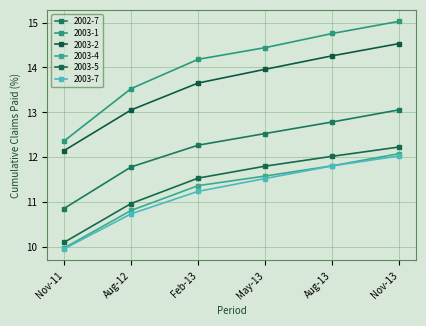

Reading right to left, what are all the values shown in this chart?

2002-7: Nov-13=13.1	Aug-13=12.8	May-13=12.5	Feb-13=12.3	Aug-12=11.8	Nov-11=10.9
2003-1: Nov-13=15.0	Aug-13=14.8	May-13=14.4	Feb-13=14.2	Aug-12=13.5	Nov-11=12.4
2003-2: Nov-13=14.5	Aug-13=14.3	May-13=14.0	Feb-13=13.7	Aug-12=13.1	Nov-11=12.1
2003-4: Nov-13=12.1	Aug-13=11.8	May-13=11.6	Feb-13=11.4	Aug-12=10.8	Nov-11=10.0
2003-5: Nov-13=12.2	Aug-13=12.0	May-13=11.8	Feb-13=11.5	Aug-12=11.0	Nov-11=10.1
2003-7: Nov-13=12.0	Aug-13=11.8	May-13=11.5	Feb-13=11.2	Aug-12=10.7	Nov-11=10.0